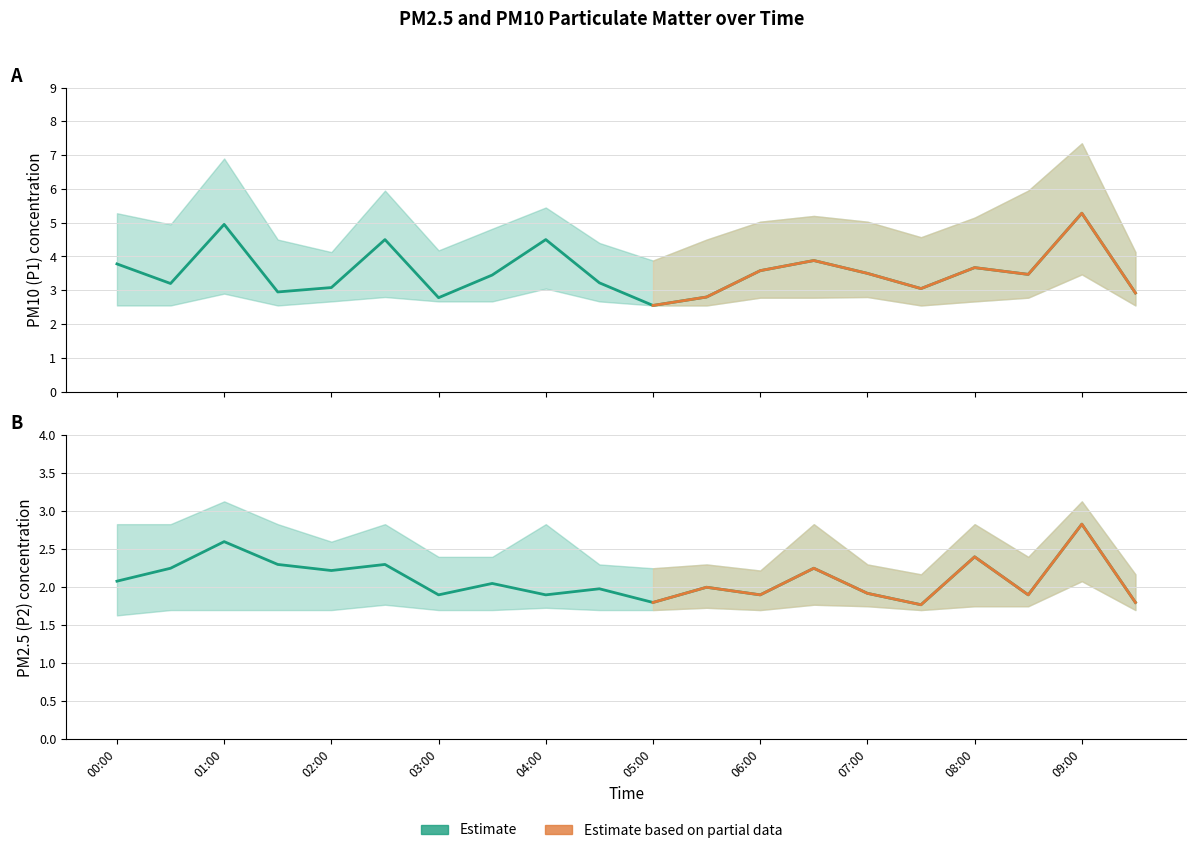

At which label is P1_upper closest to 5?

06:00